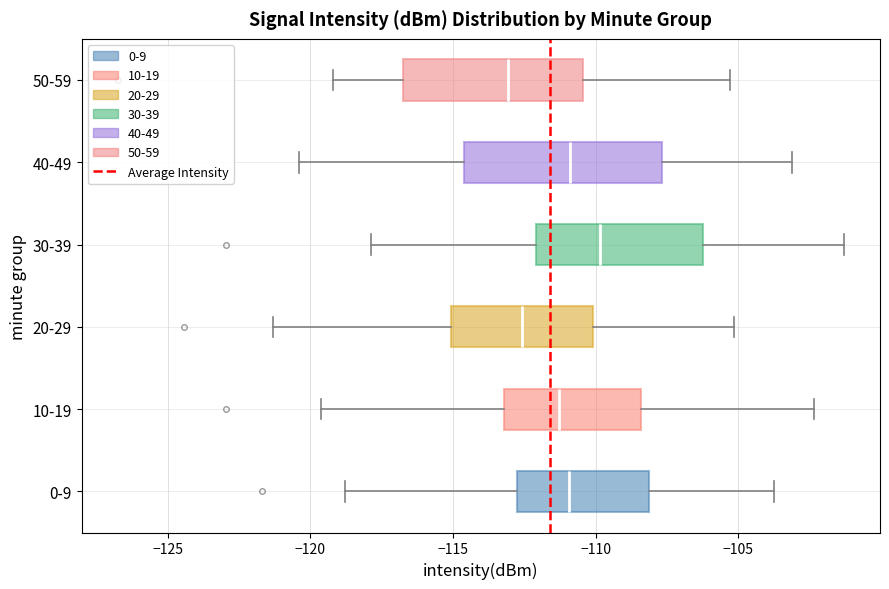

Which box's median line is the furthest to the right?

30-39